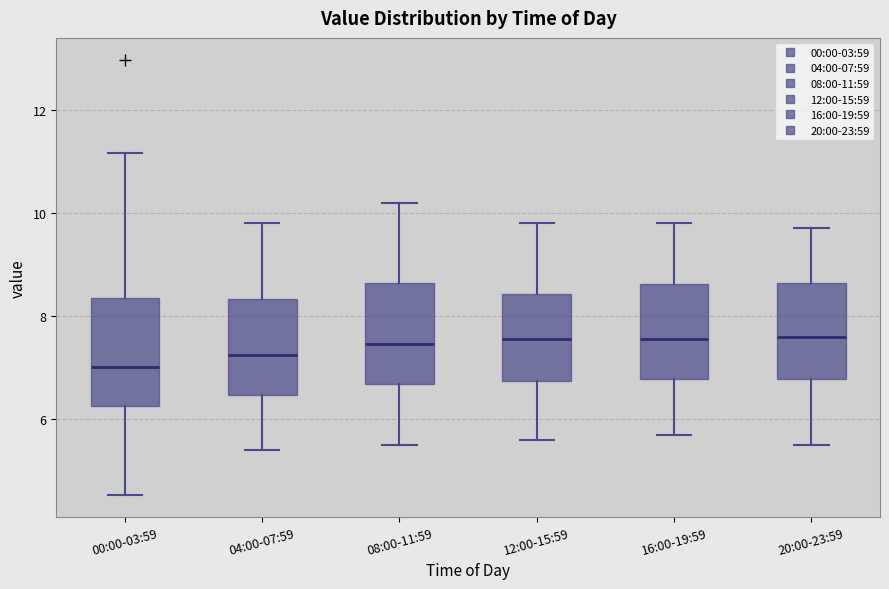

Reading left to right, transcribe this box plot: for each box, give where its median line is, the range the box spans, and where its two whiskers end, as read against the y-axis. The values are not printed on the chart, so give them approximately, as read against the axis.

00:00-03:59: median 7.0, box 6.2 to 8.4, whiskers 4.6 to 11.2
04:00-07:59: median 7.2, box 6.4 to 8.4, whiskers 5.4 to 9.8
08:00-11:59: median 7.4, box 6.6 to 8.6, whiskers 5.6 to 10.2
12:00-15:59: median 7.6, box 6.8 to 8.4, whiskers 5.6 to 9.8
16:00-19:59: median 7.6, box 6.8 to 8.6, whiskers 5.8 to 9.8
20:00-23:59: median 7.6, box 6.8 to 8.6, whiskers 5.6 to 9.8